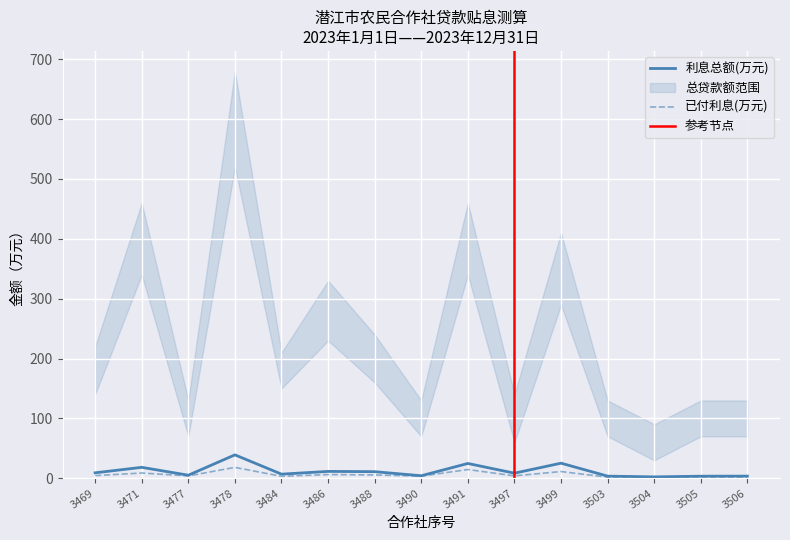

True or false: 已付利息(万元) and 利息总额(万元) intersect in this chart.

False